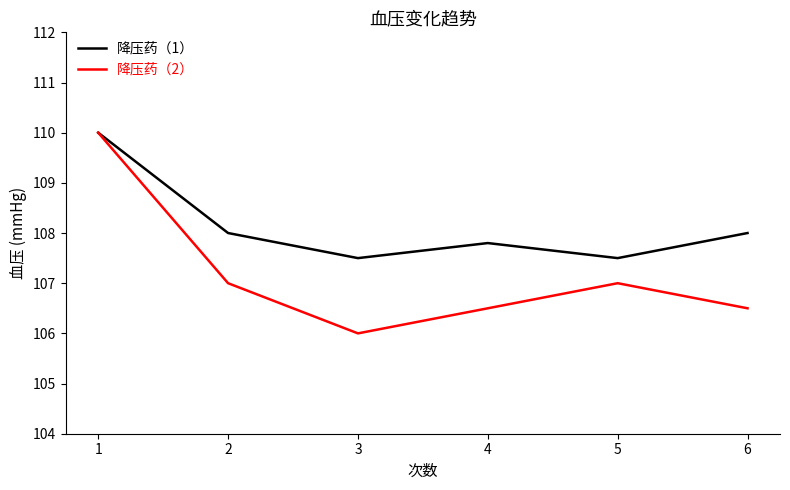

Where is the first local maximum for 降压药（2）?

5